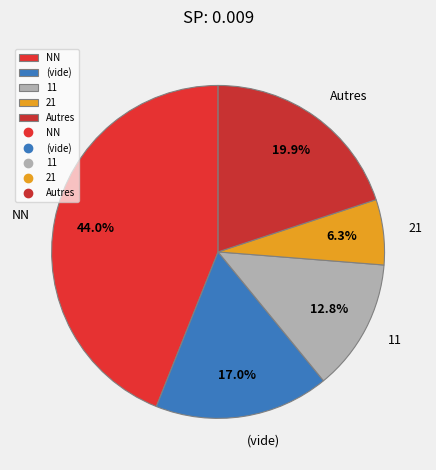

To the nearest percent, what is the difference between the largest and smallest slice percentages?

38%